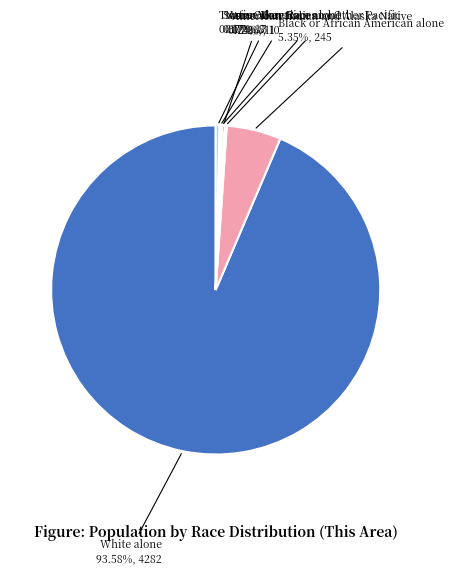

Is there a majority slice in this chart?

Yes